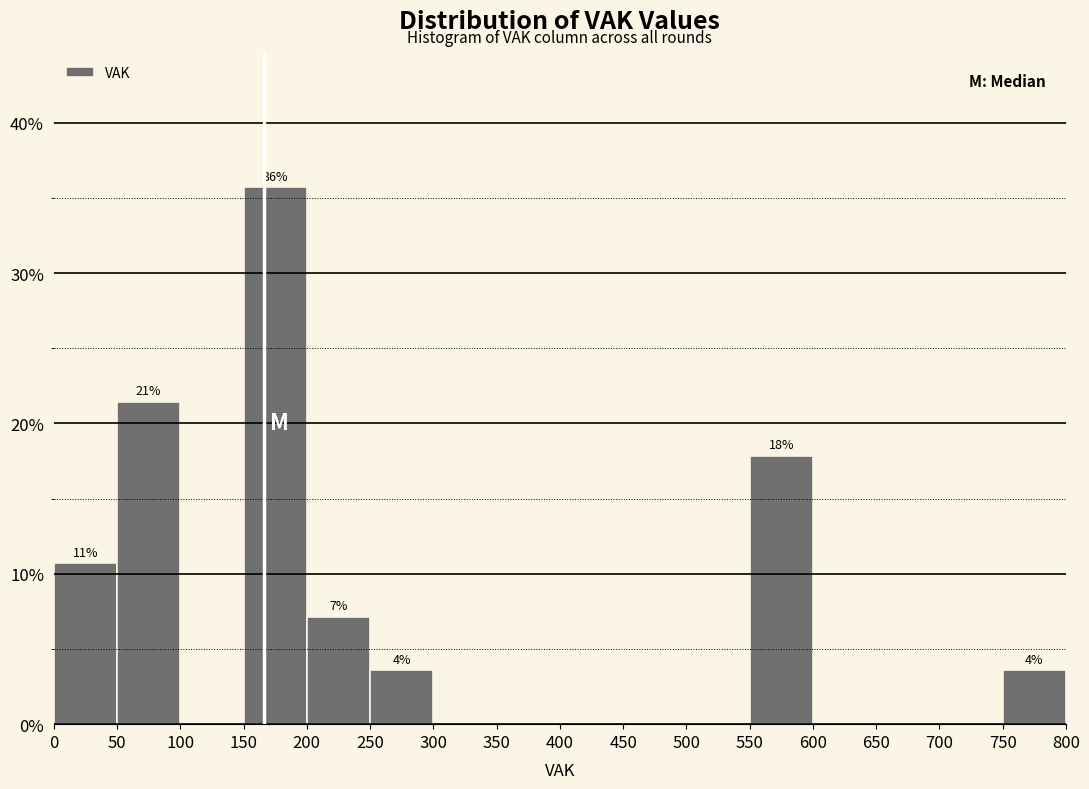

Over which range of the x-axis is the bar tallest?

150 to 200